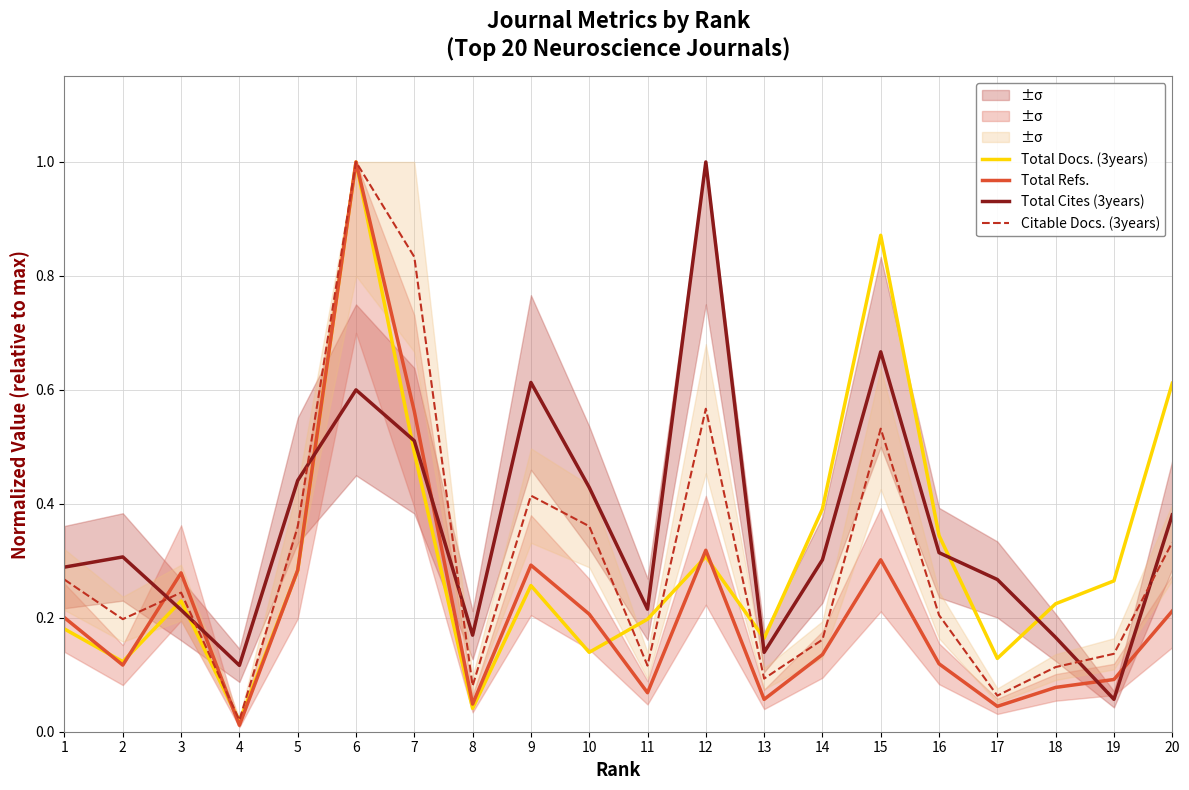

The Total Refs. series shows 0.0 at 8. True or false?

False